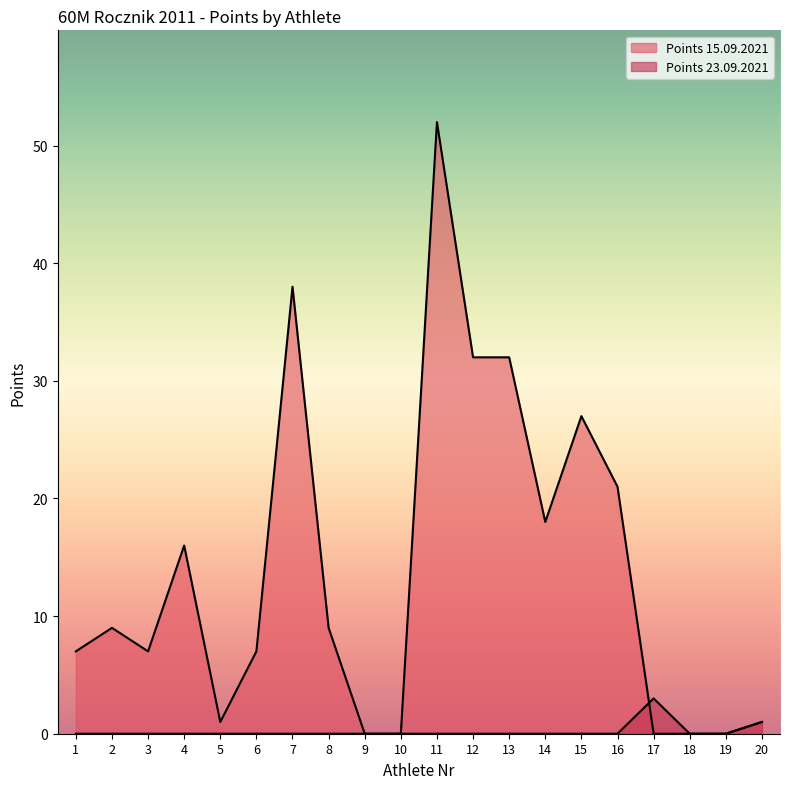

List the labels in order of Points 15.09.2021 value, smallest first.

9, 10, 17, 18, 19, 5, 20, 1, 3, 6, 2, 8, 4, 14, 16, 15, 12, 13, 7, 11